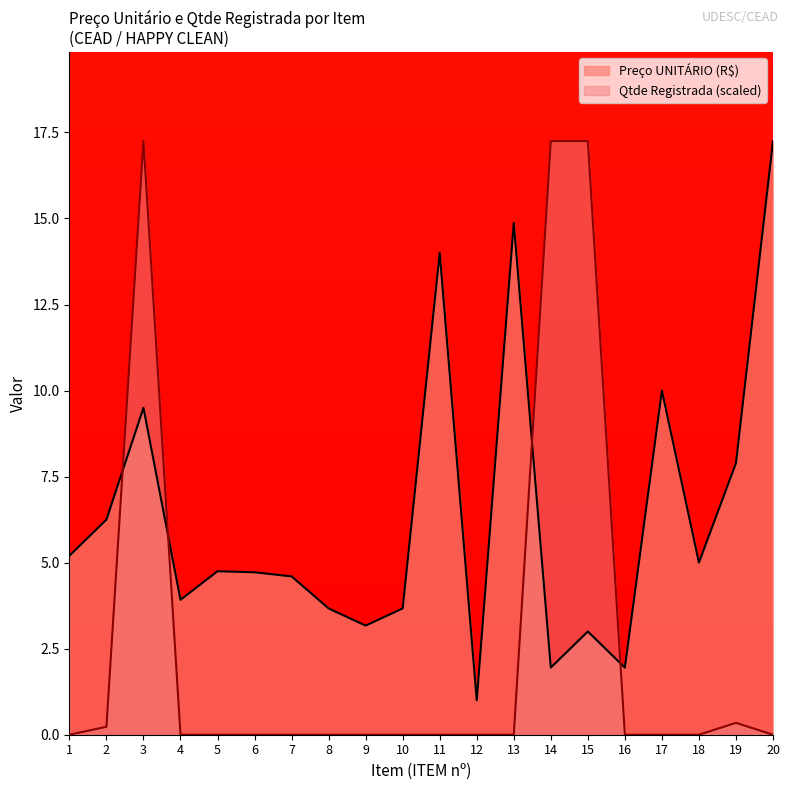

At which category does Qtde Registrada reach its first local peak?

3